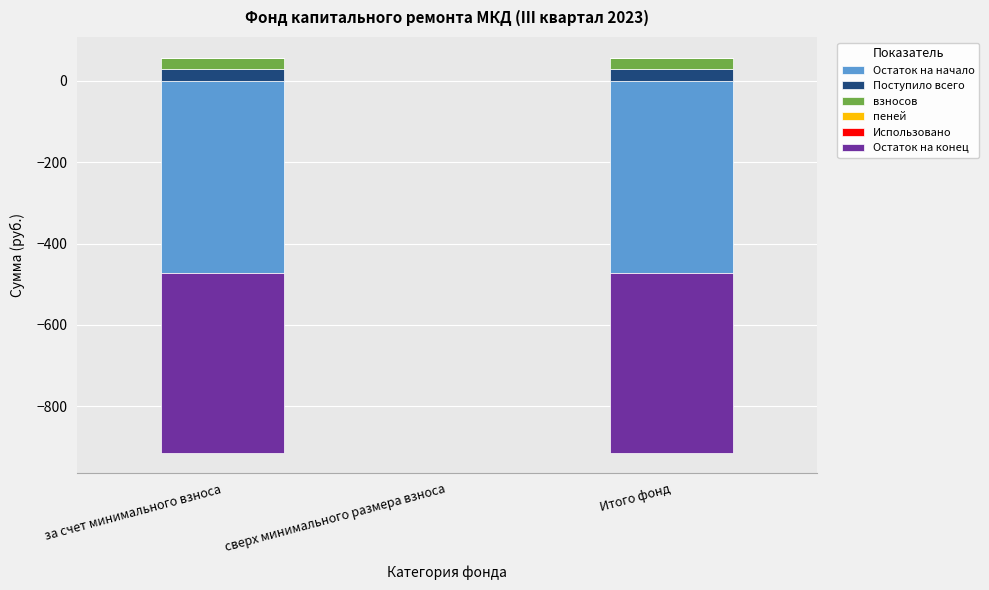

The взносов series shows 12.9 at сверх минимального размера взноса. True or false?

False